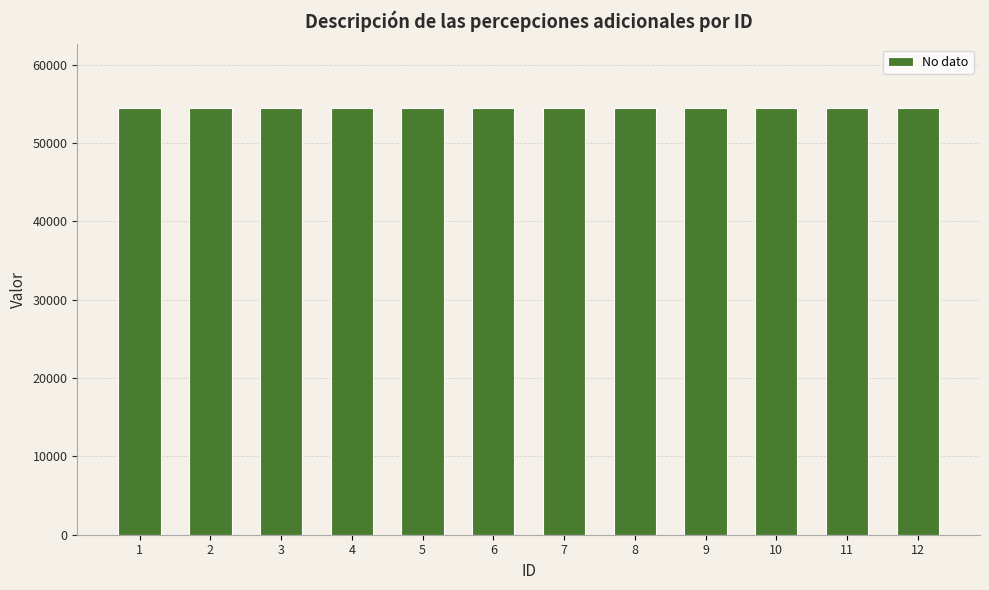

Count the number of categories in the chart.

12